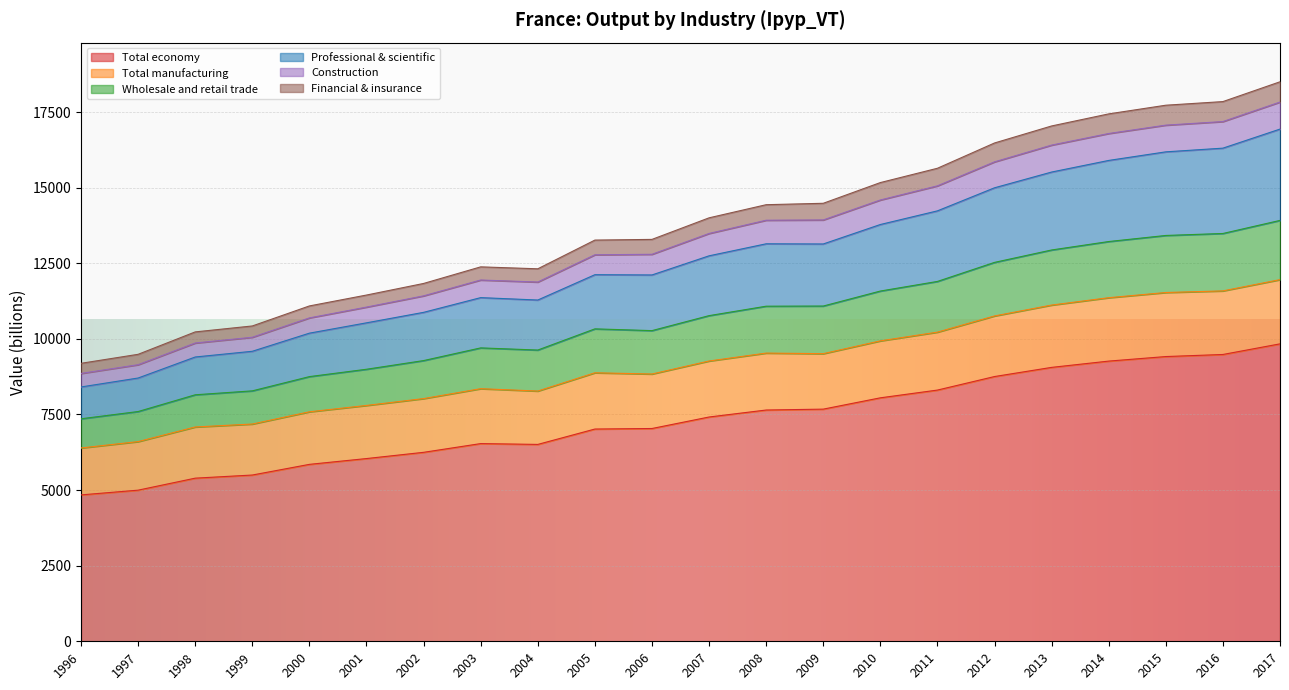

True or false: Total economy has a value of 13438.4 at 2008.

False